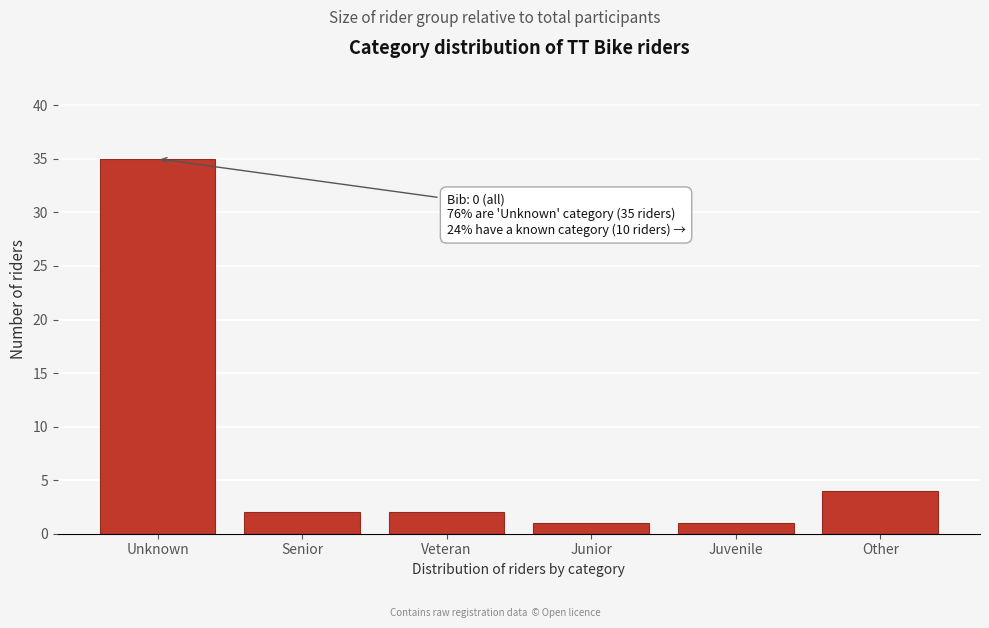

Reading left to right, what are all the values shown in this chart?

Unknown=35	Senior=2	Veteran=2	Junior=1	Juvenile=1	Other=4